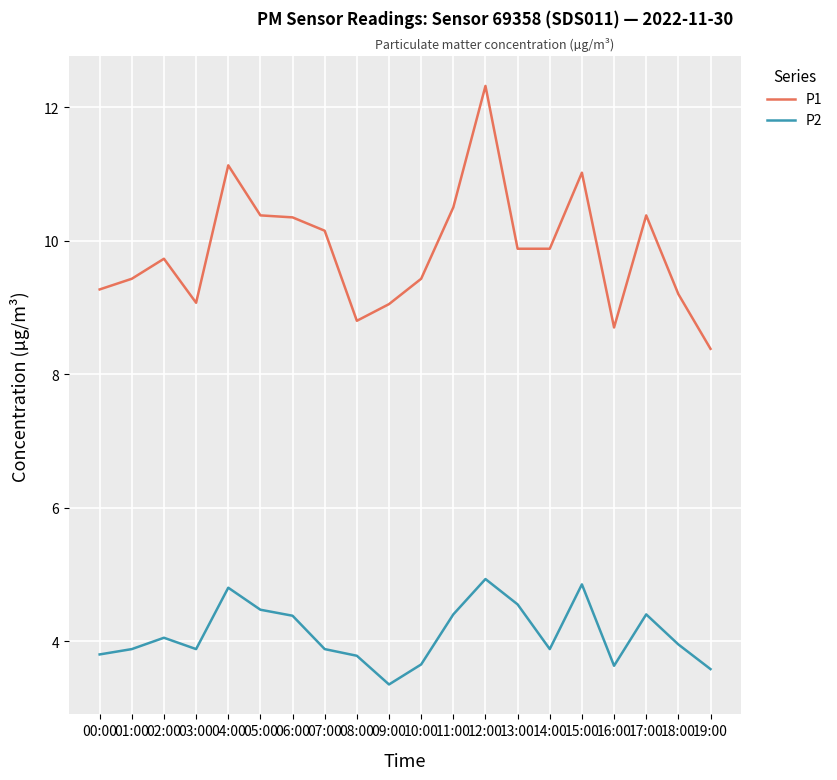

Is the value of P2 at 05:00 greater than the value of P1 at 07:00?

No